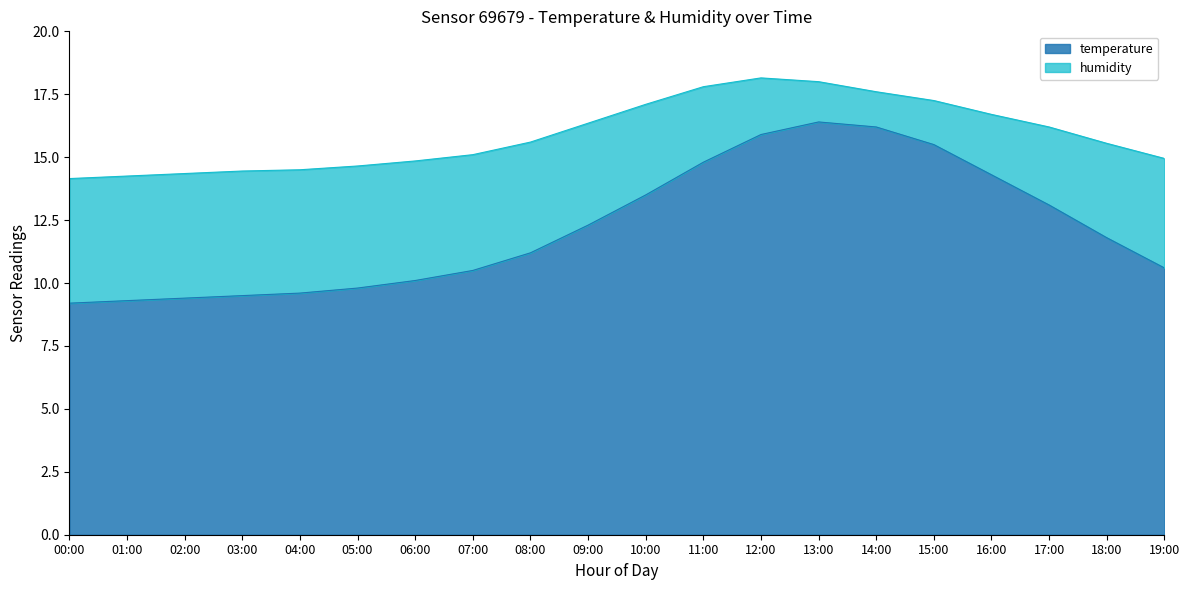

How many lines are shown in the chart?

2